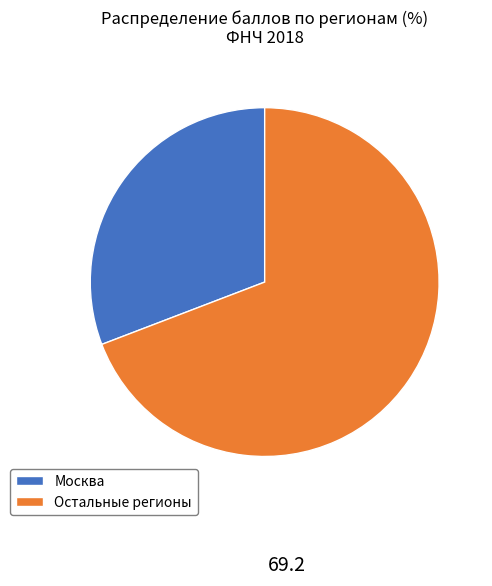

How many slices are in this pie chart?

2